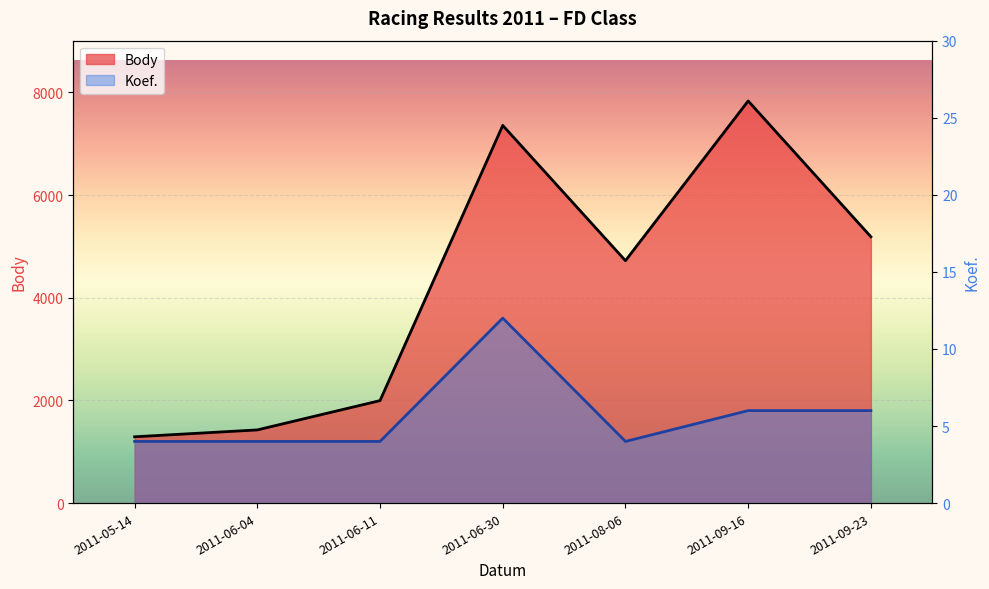

In Body, how many points are higher than both neighbors (excluding endpoints)?

2